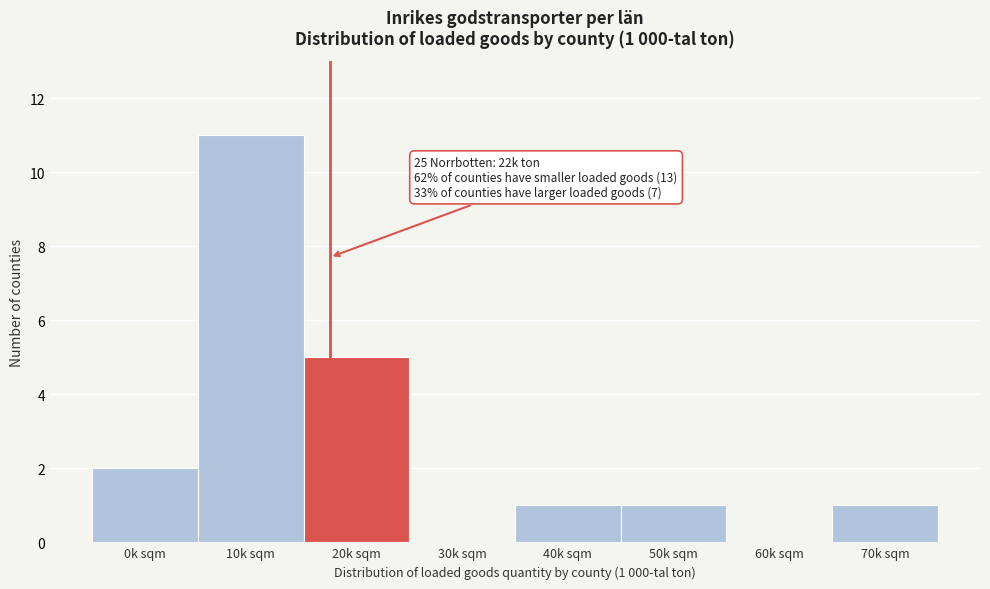

Reading left to right, transcribe all the data shown in this chart.

0k sqm=2	10k sqm=11	20k sqm=5	30k sqm=0	40k sqm=1	50k sqm=1	60k sqm=0	70k sqm=1